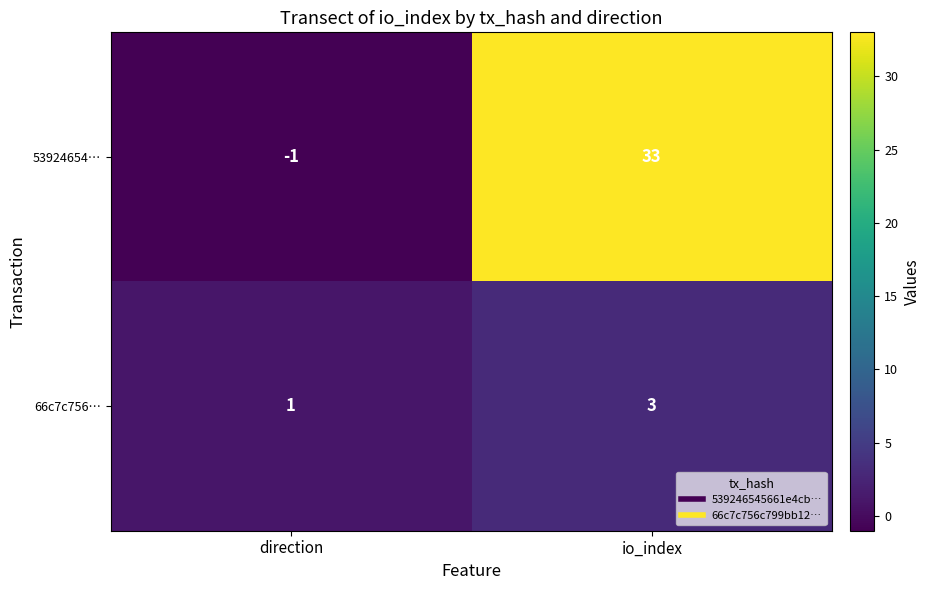

Is it true that 66c7c756… equals 3 at io_index?

True